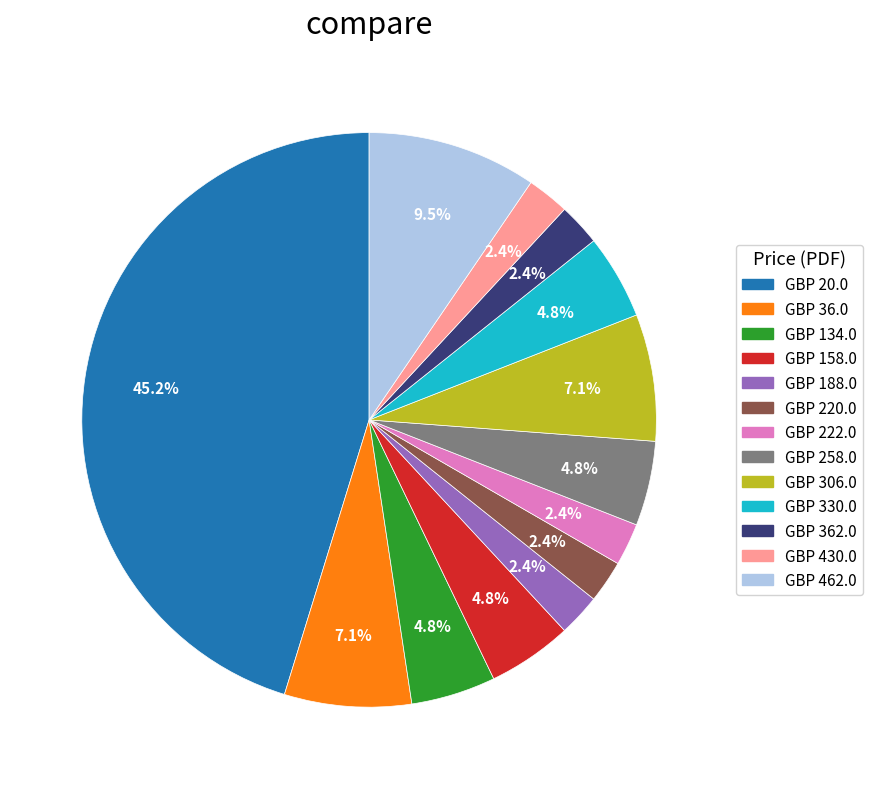

How many segments does this pie chart have?

13